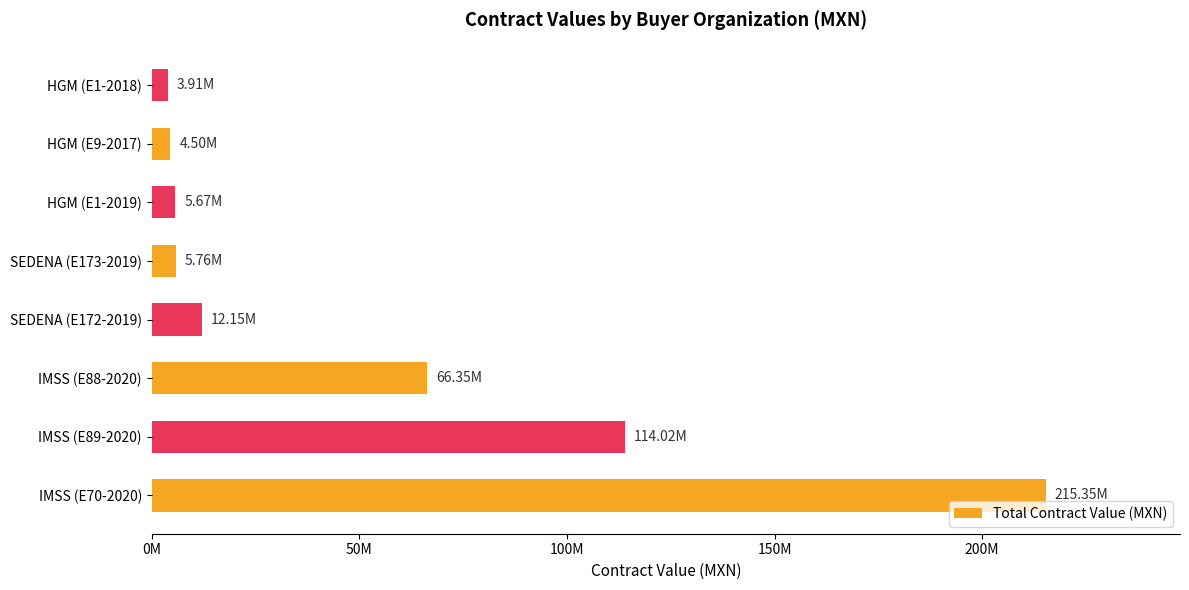

Does the chart contain any negative values?

No